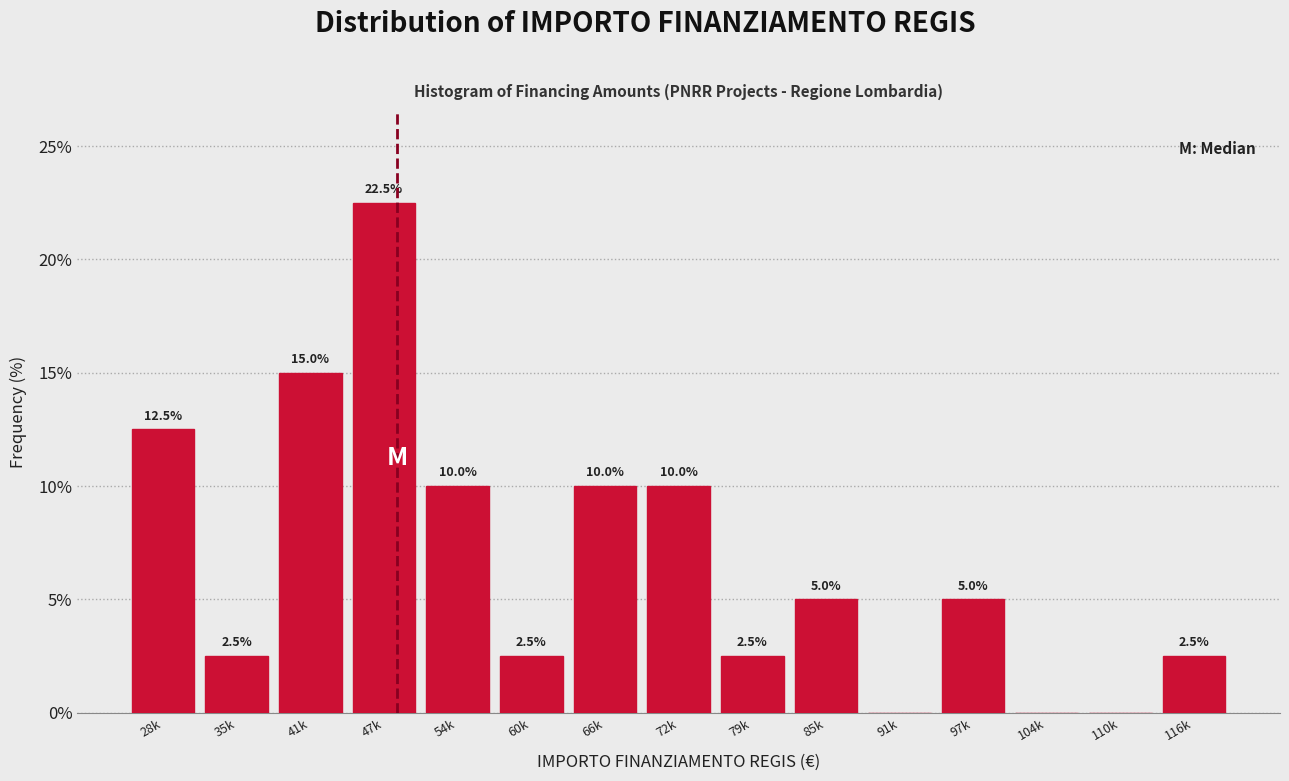

Reading left to right, list all the values displayed in this chart.

28k=12.5	35k=2.5	41k=15.0	47k=22.5	54k=10.0	60k=2.5	66k=10.0	72k=10.0	79k=2.5	85k=5.0	91k=0.0	97k=5.0	104k=0.0	110k=0.0	116k=2.5